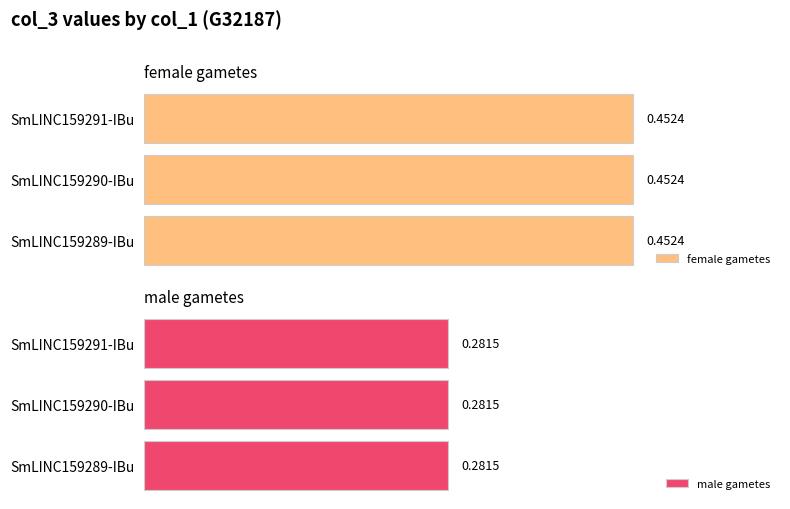

What is the total value across all series at SmLINC159291-IBu?

0.7